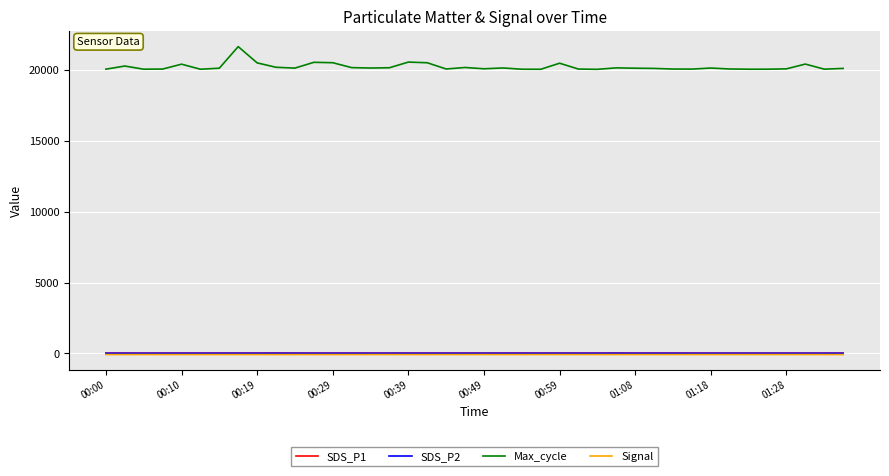

True or false: Signal and SDS_P1 cross at least once.

False